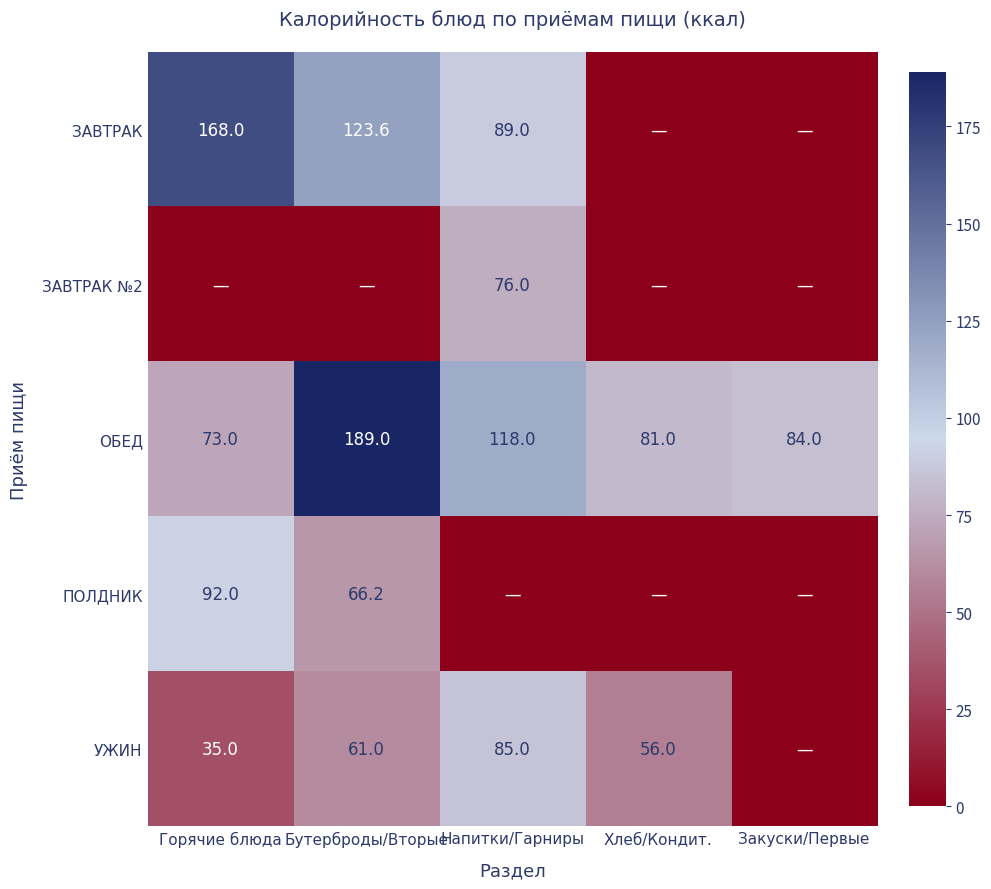

How many values in the ОБЕД series are below 84?

2